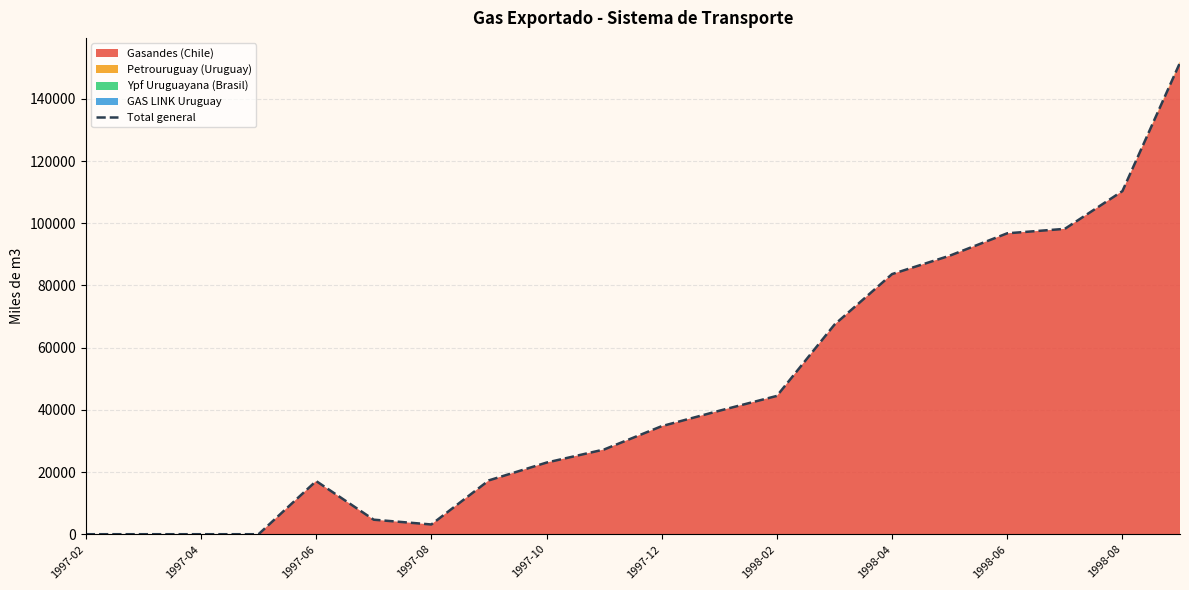

Does the chart display data point markers on the line(s)?

No